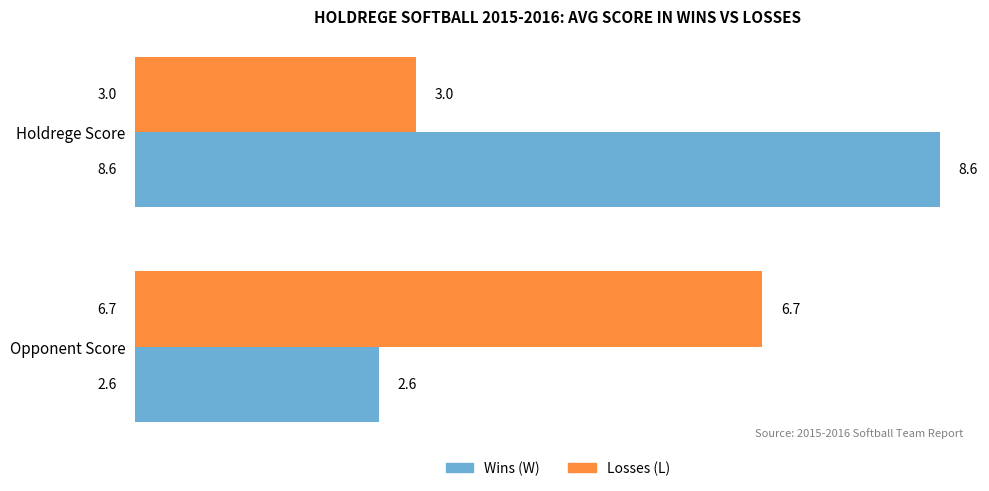

What is the spread (max minus min) of values at Opponent Score?

4.1